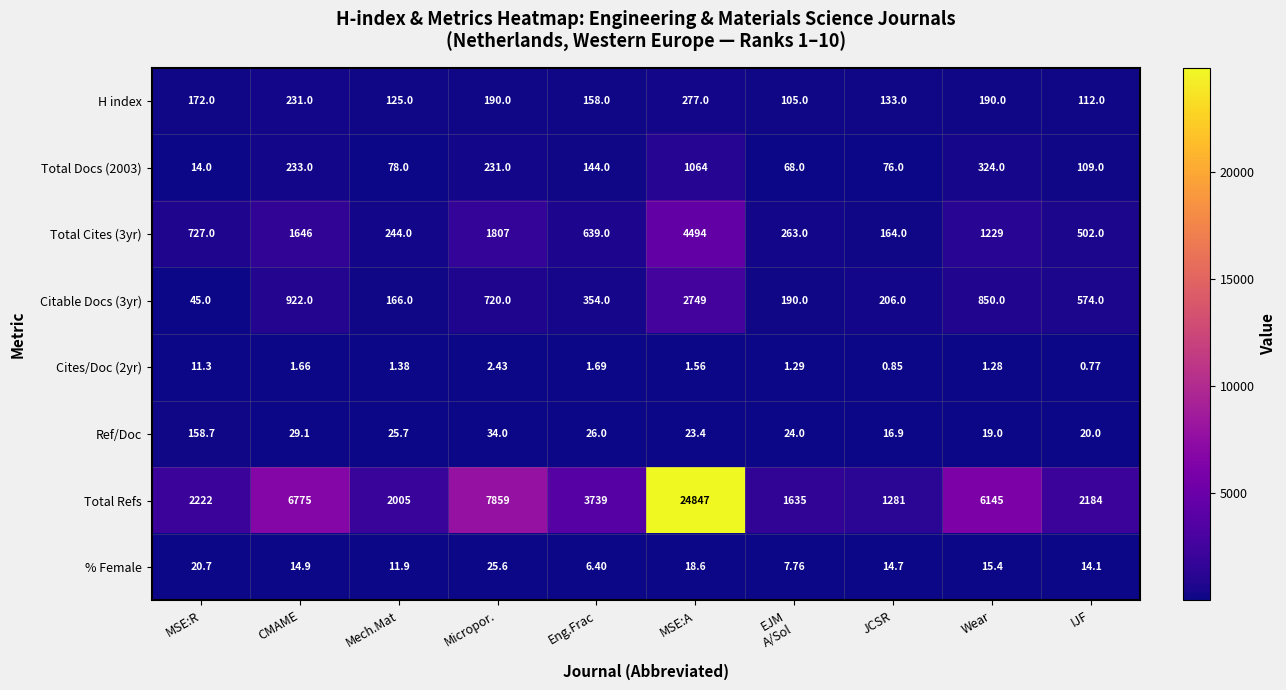

At Wear, list the series in order from smallest to largest.

Cites/Doc (2yr), % Female, Ref/Doc, H index, Total Docs (2003), Citable Docs (3yr), Total Cites (3yr), Total Refs